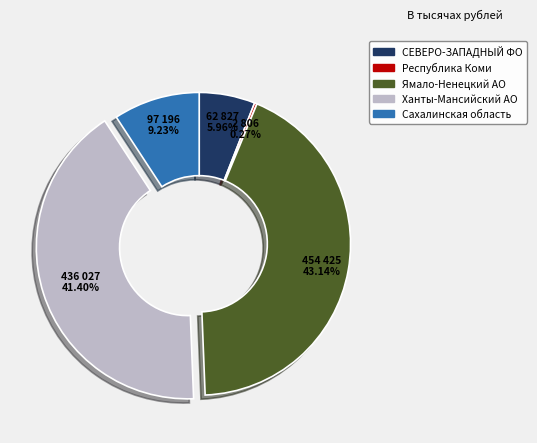

Which slice is the largest?

Ямало-Ненецкий АО